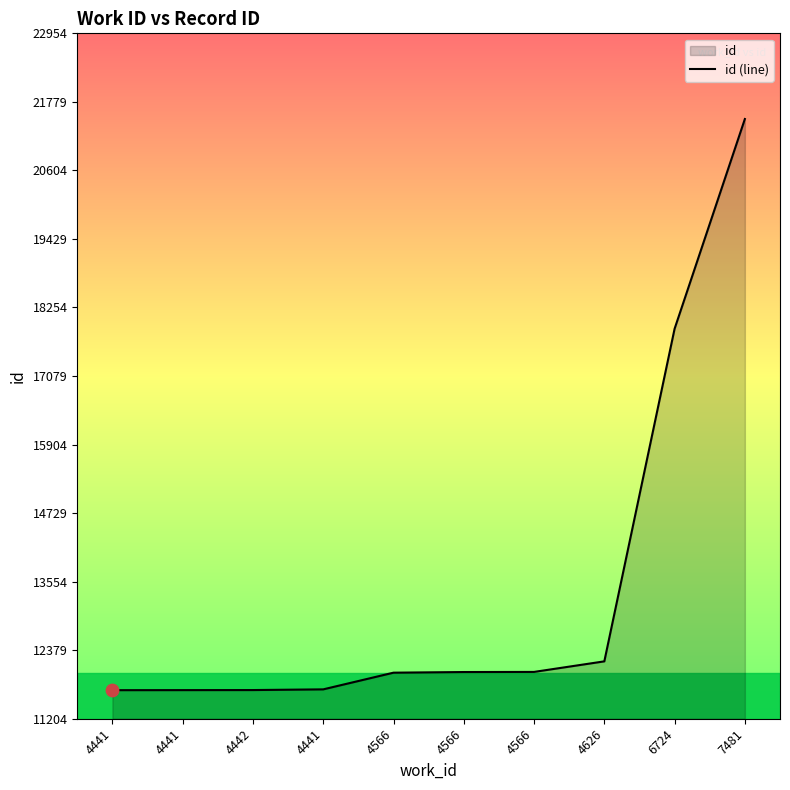

Approximately how many times larger is the value at 4441 compared to 4441?

1.0